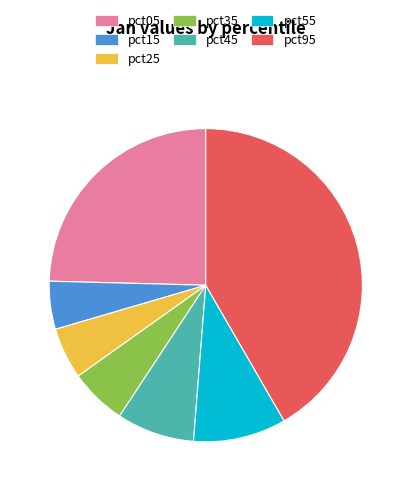

Is there a majority slice in this chart?

No